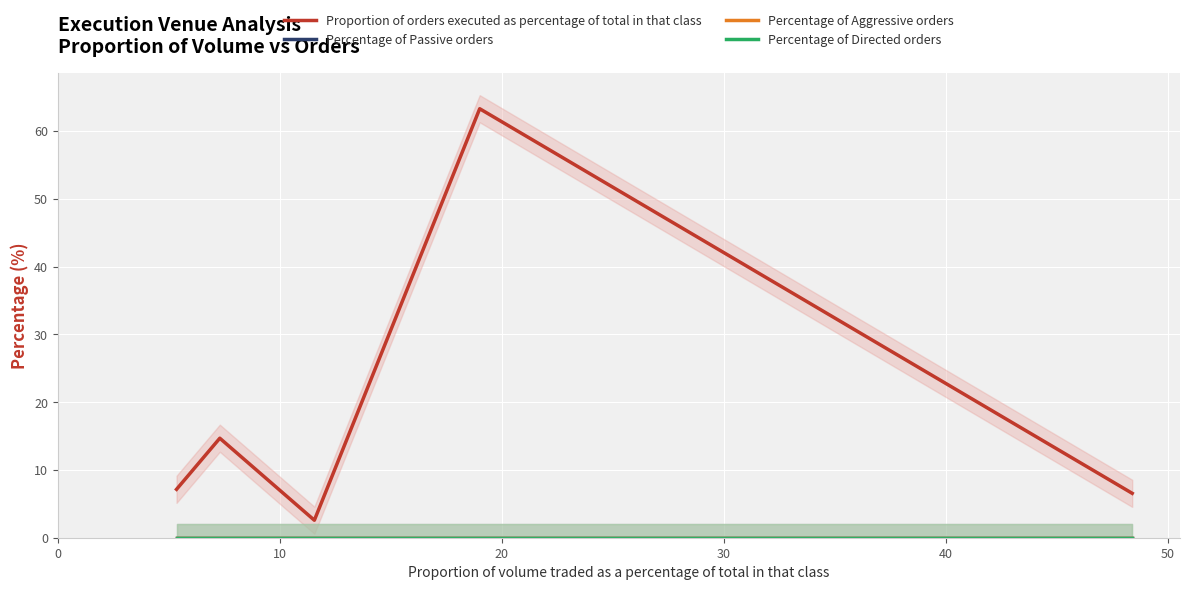

Reading right to left, list all the values displayed in this chart.

Proportion of orders executed as percentage of total in that class: 6.5	63.3	2.6	14.7	7.1
Percentage of Passive orders: 0.0	0.0	0.0	0.0	0.0
Percentage of Aggressive orders: 0.0	0.0	0.0	0.0	0.0
Percentage of Directed orders: 0.0	0.0	0.0	0.0	0.0